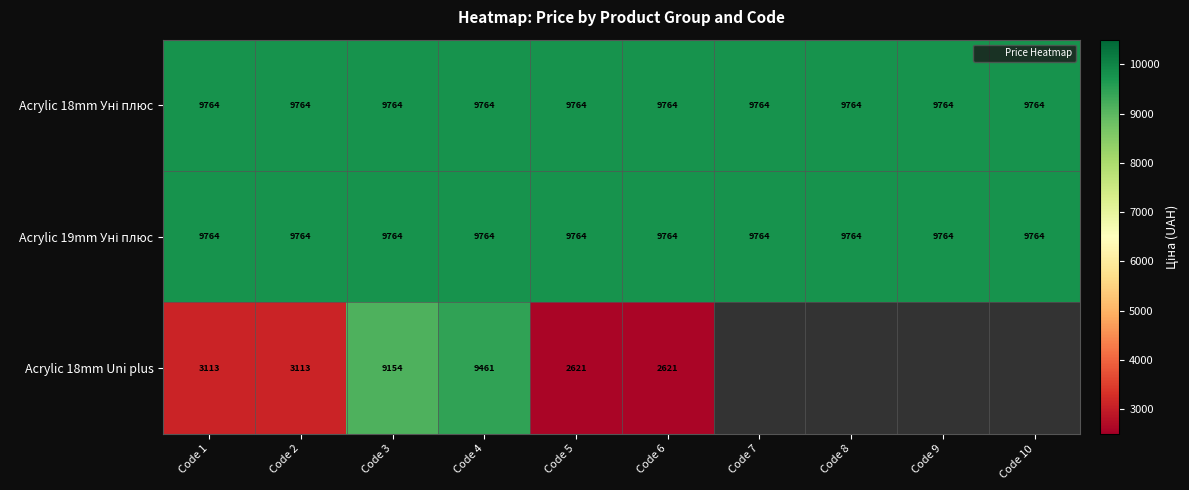

At which label does Acrylic 18mm Uni plus first exceed 9460?

Code 4